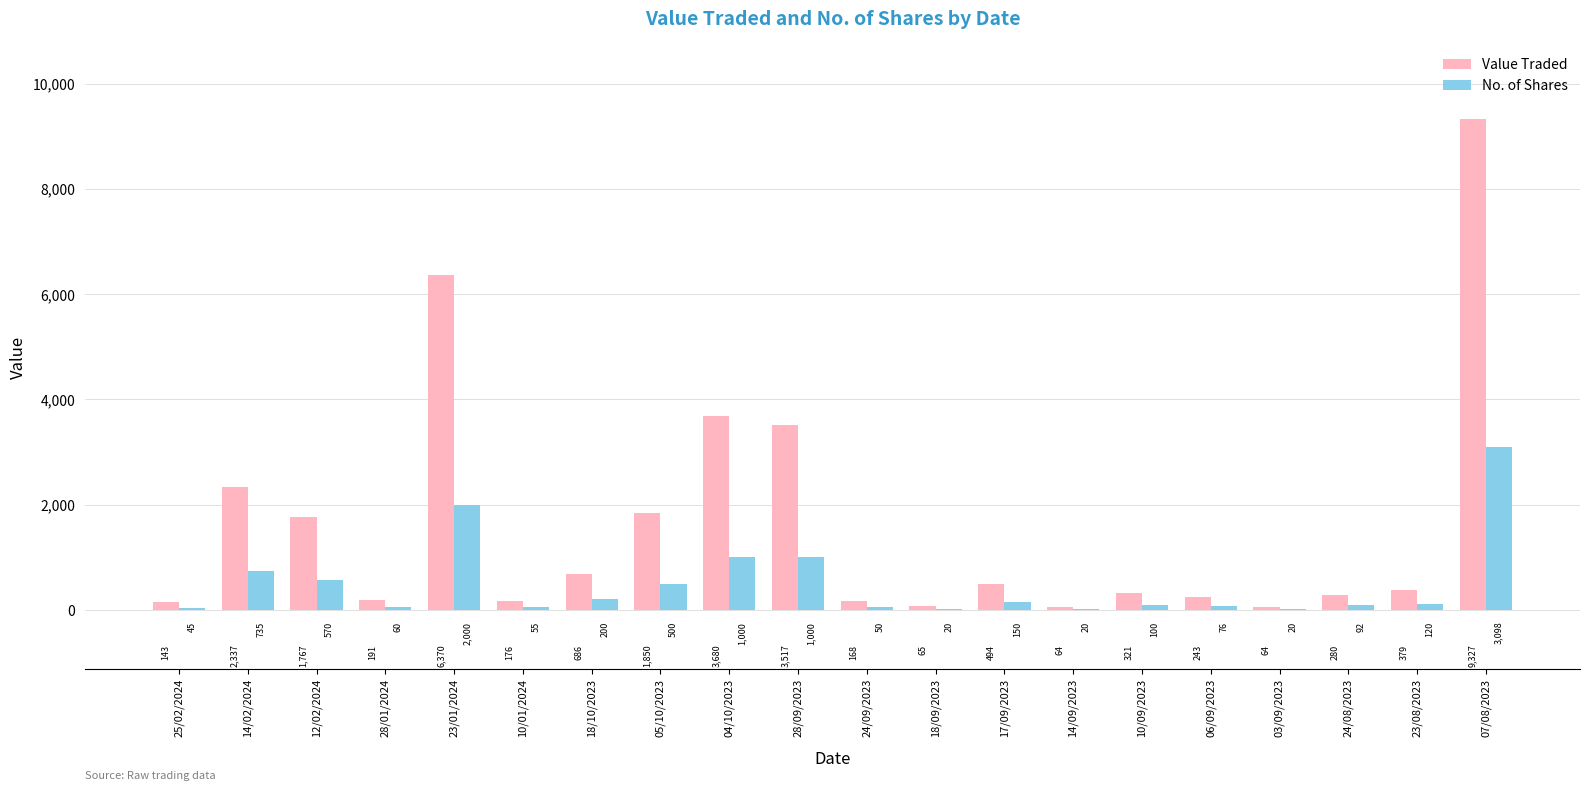

True or false: No. of Shares has a value of 50 at 24/09/2023.

True